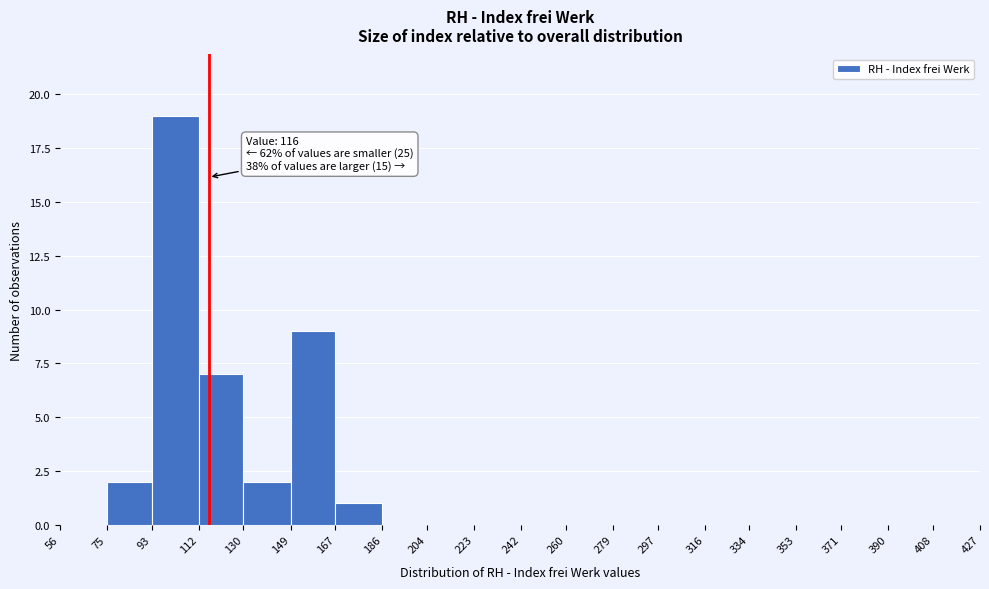

Over which range of the x-axis is the bar tallest?

93 to 112